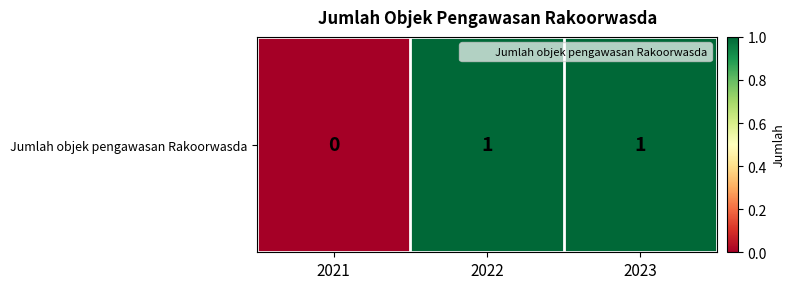

Rank the categories by value from lowest to highest.

2021, 2022, 2023